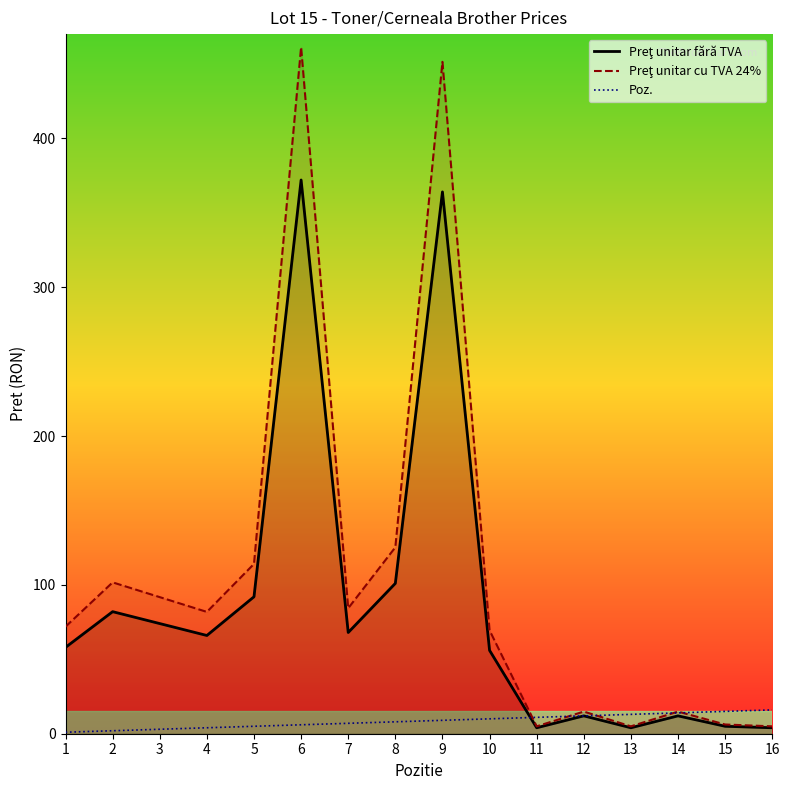

Reading left to right, list all the values displayed in this chart.

Preţ unitar fără TVA: 1=58.0	2=82.0	3=74.0	4=66.0	5=92.0	6=372.0	7=68.0	8=101.0	9=364.0	10=56.0	11=4.0	12=12.0	13=4.0	14=12.0	15=5.0	16=4.0
Preţ unitar cu TVA 24%: 1=71.9	2=101.7	3=91.8	4=81.8	5=114.1	6=461.3	7=84.3	8=125.2	9=451.4	10=69.4	11=5.0	12=14.9	13=5.0	14=14.9	15=6.2	16=5.0
Poz.: 1=1.0	2=2.0	3=3.0	4=4.0	5=5.0	6=6.0	7=7.0	8=8.0	9=9.0	10=10.0	11=11.0	12=12.0	13=13.0	14=14.0	15=15.0	16=16.0